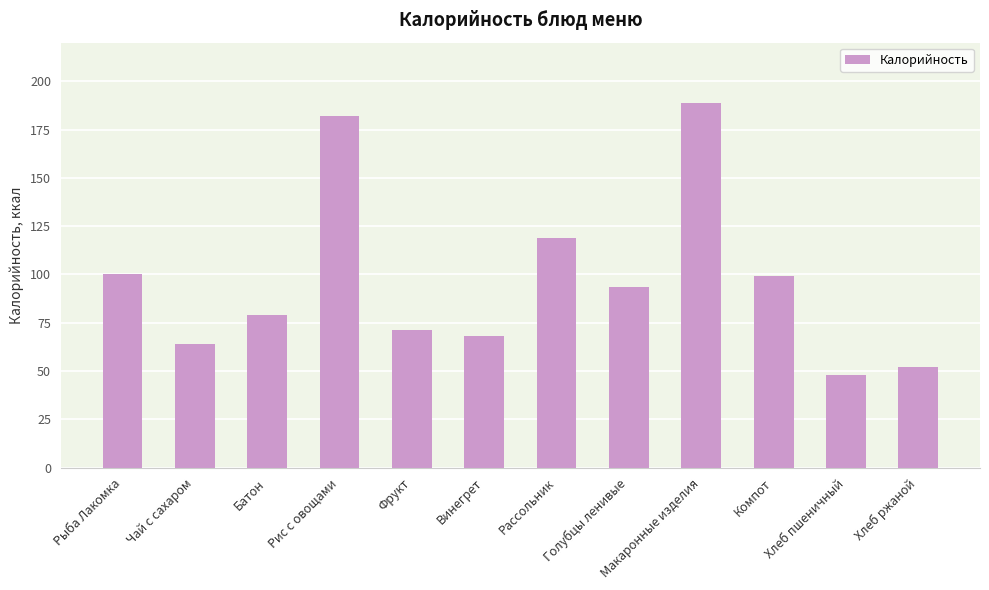

What is the maximum value shown in the chart?

189.0